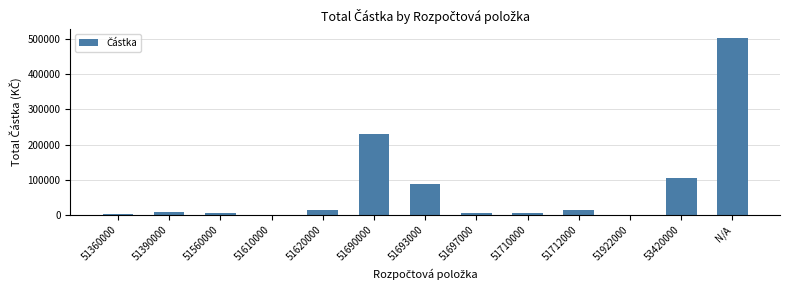

Read the value at 51620000.

13861.0